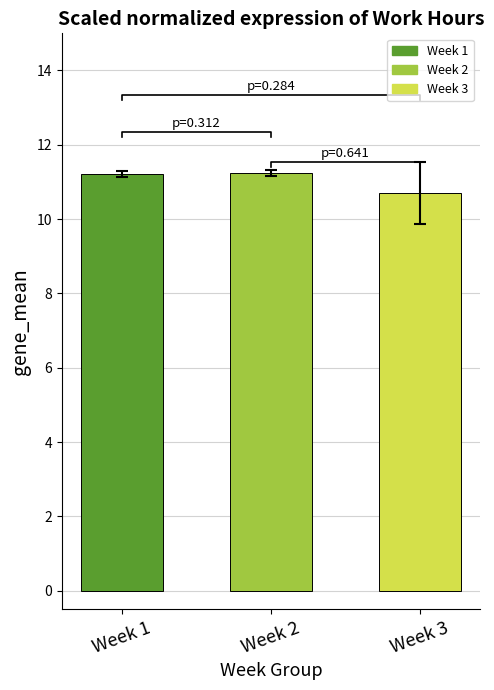

What is the ratio of the value at Week 2 to the value at Week 1?

1.0